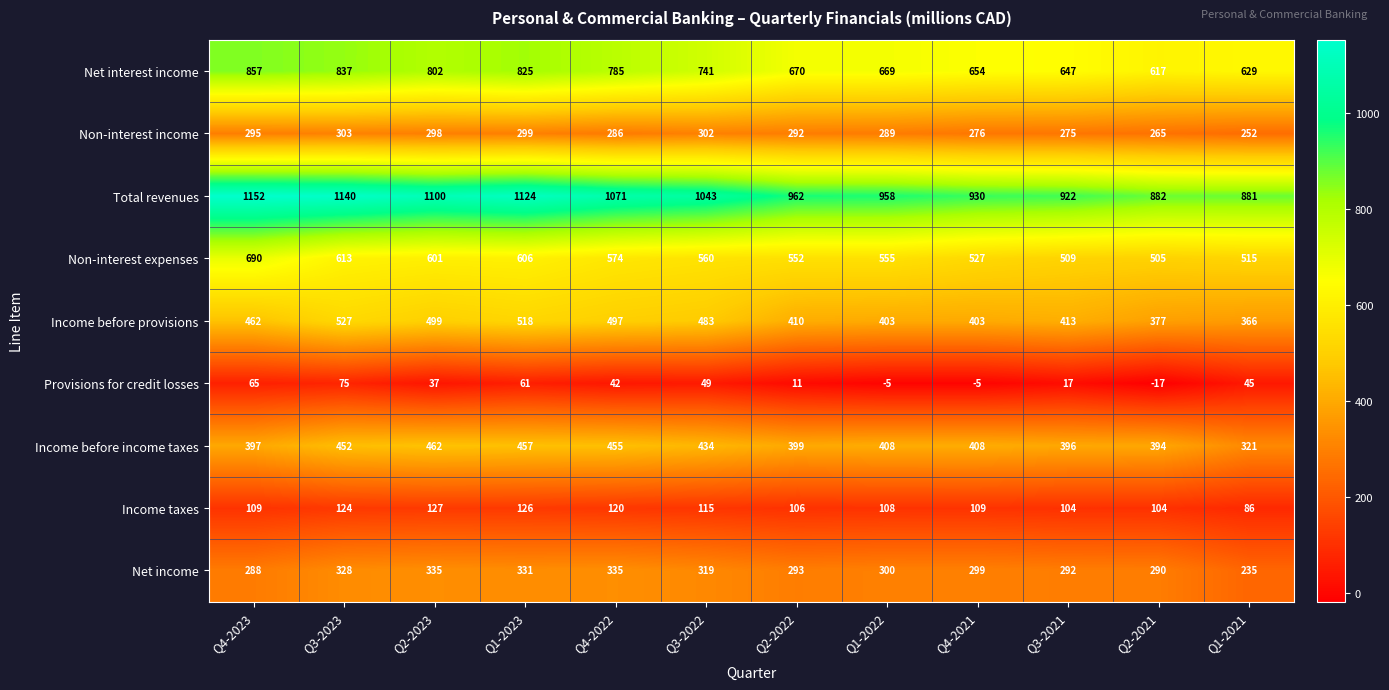

The Provisions for credit losses series shows 19 at Q3-2022. True or false?

False